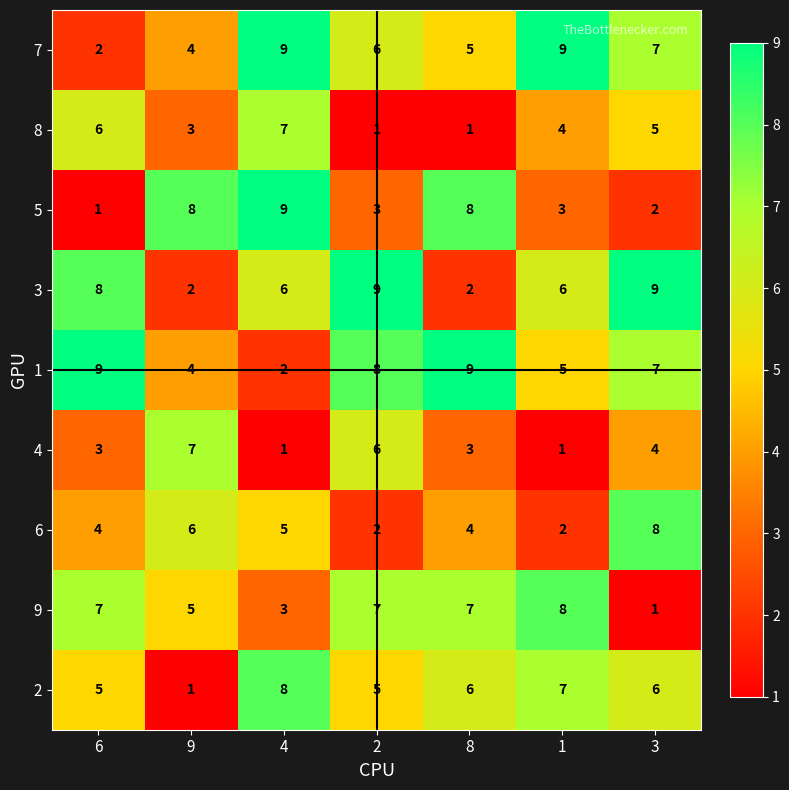

The value of 7 at 3 is 11. True or false?

False